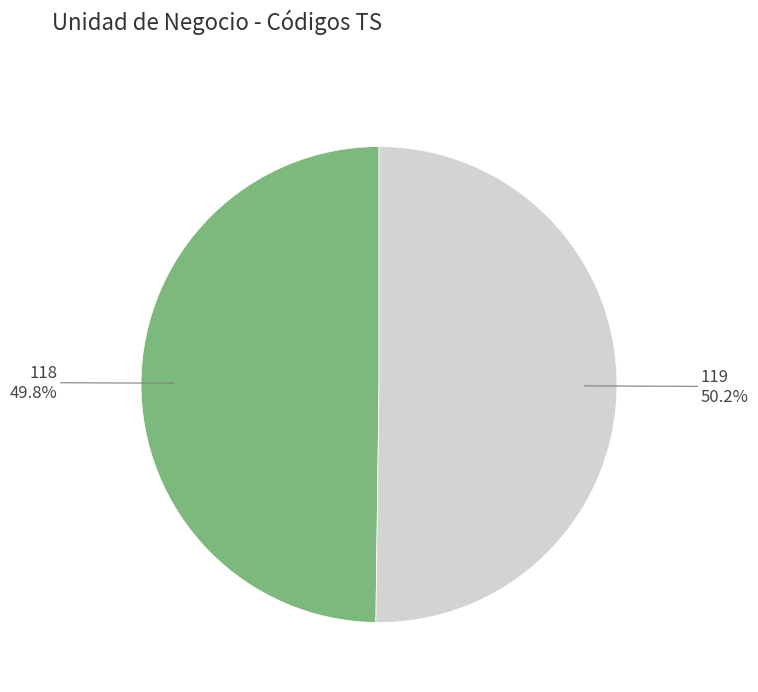

Does any single category account for the majority?

Yes